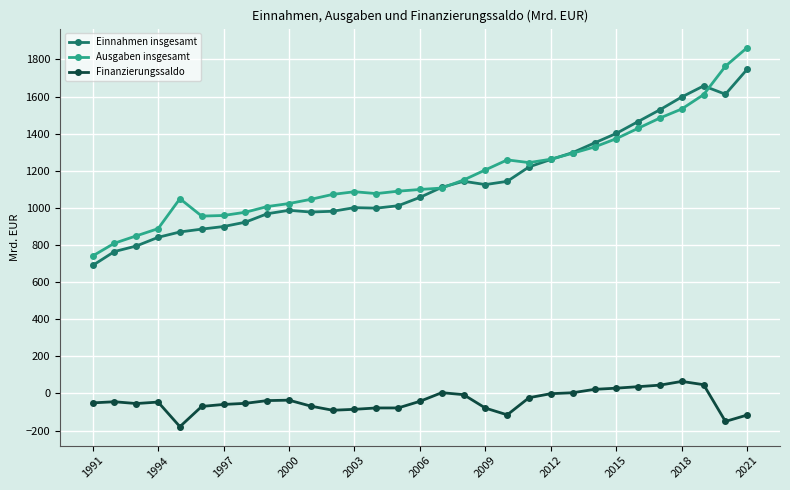

What is the value of the Einnahmen insgesamt point at the 25th from the left?

1401.5